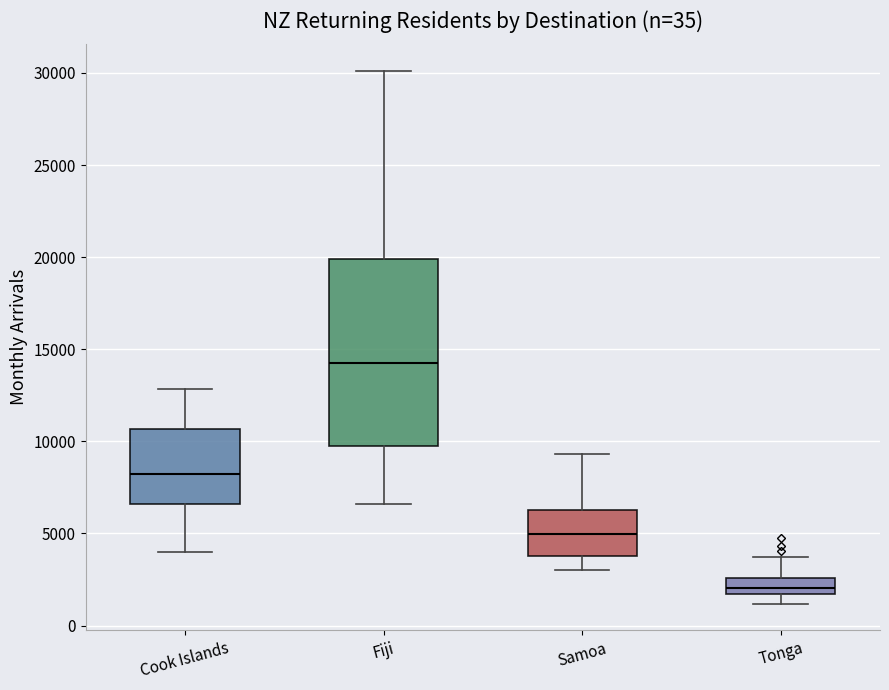

Reading left to right, read every box against the y-axis: the position of its median line, the range the box covers, and the ends of its whiskers. The values are not printed on the chart, so give them approximately, as read against the axis.

Cook Islands: median 8000, box 6500 to 10500, whiskers 4000 to 13000
Fiji: median 14500, box 10000 to 20000, whiskers 6500 to 30000
Samoa: median 5000, box 4000 to 6500, whiskers 3000 to 9500
Tonga: median 2000, box 1500 to 2500, whiskers 1000 to 3500